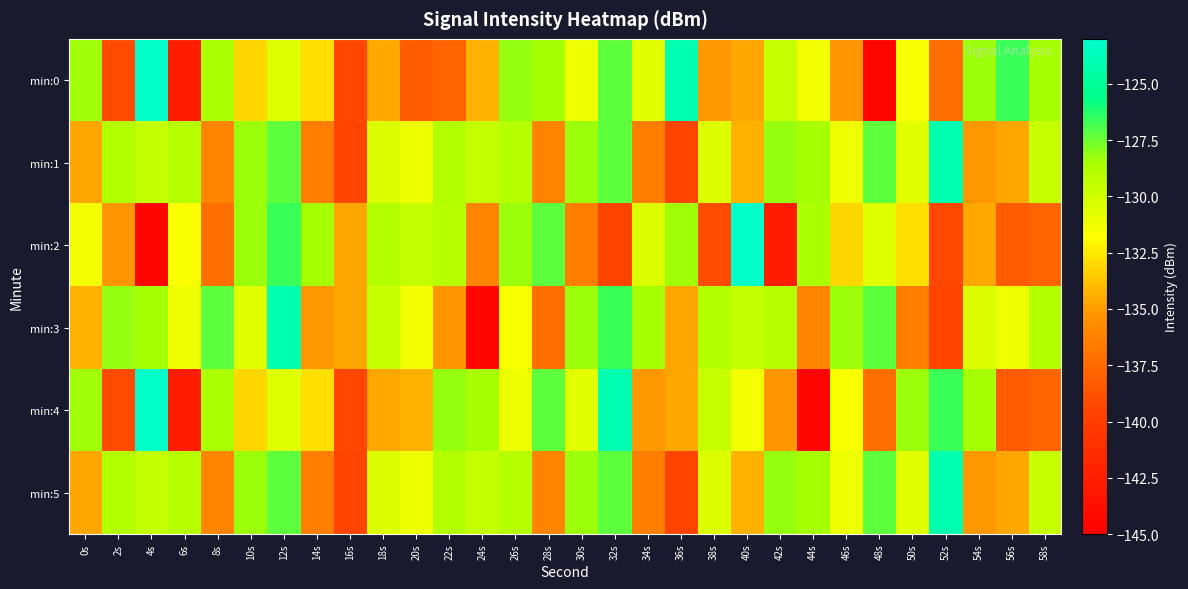

At which category is the sum across all series the highest?

12s